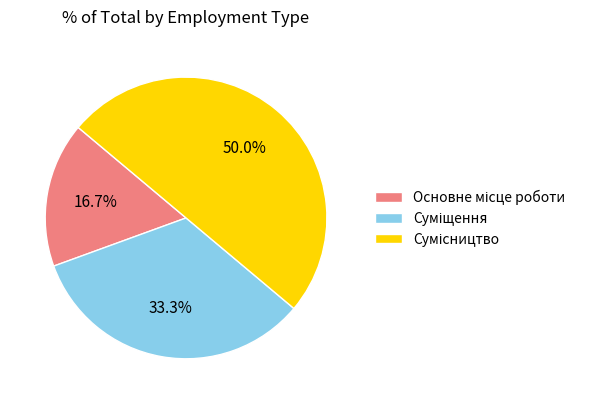

Count the number of slices in the pie.

3